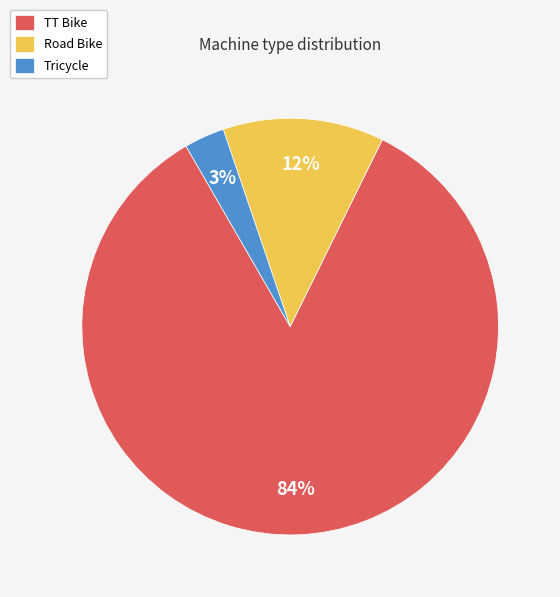

What is the smallest slice in the pie chart?

Tricycle